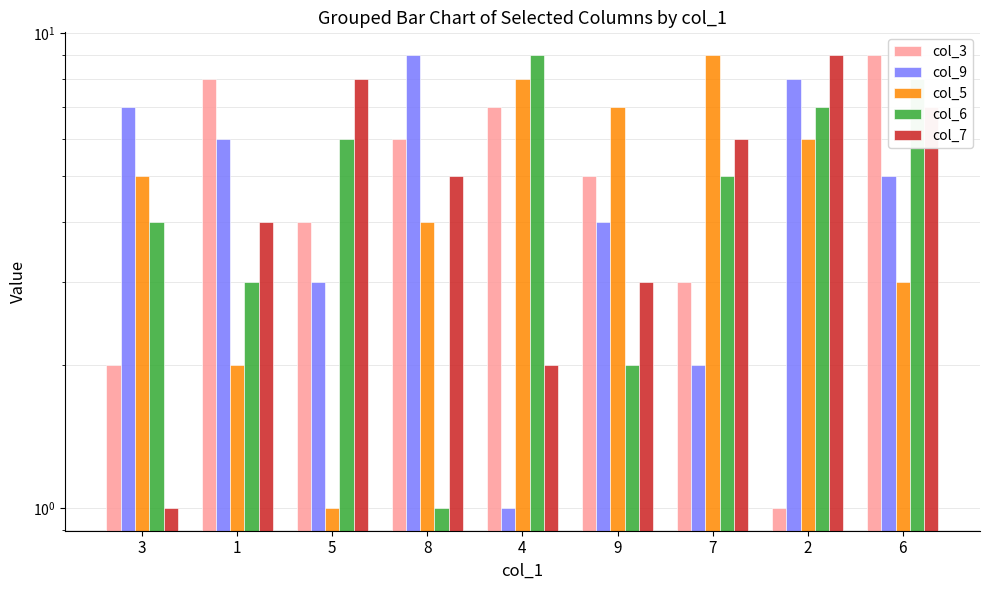

What is the difference between the maximum and minimum values in the col_5 series?

8